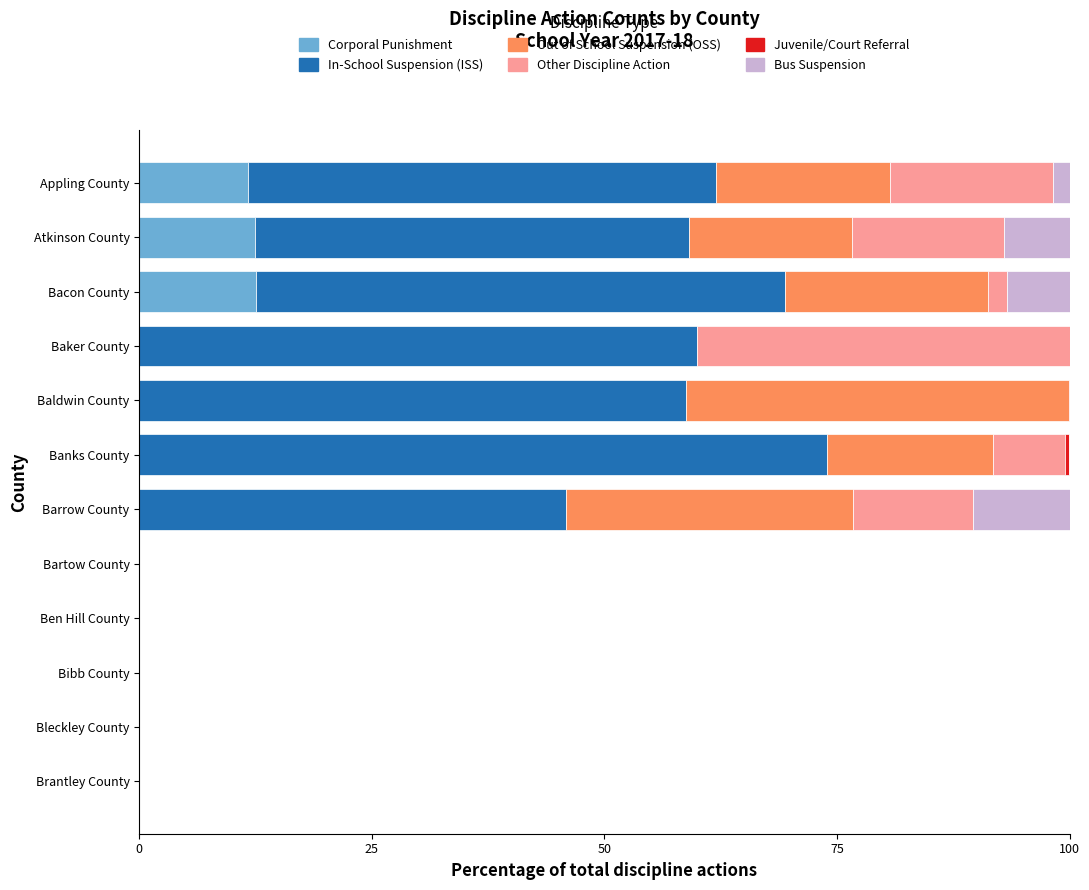

What is the maximum value for Corporal Punishment?

12.5